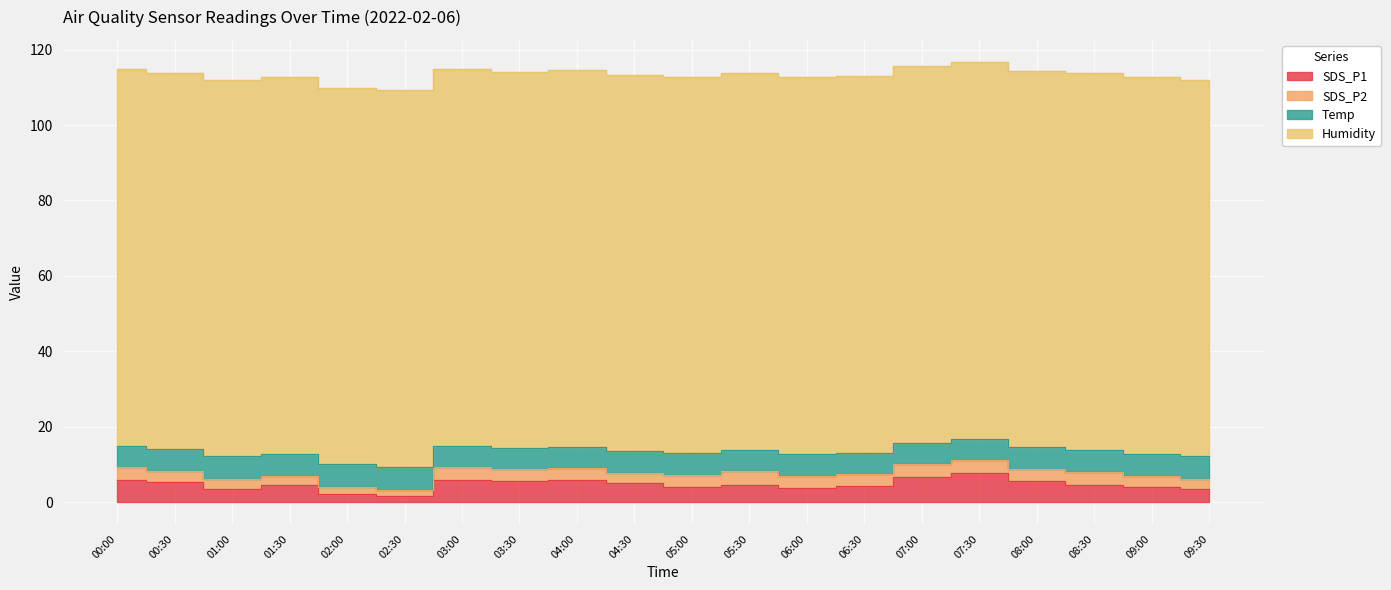

Rank the series at 06:00 from highest to lowest value.

Humidity, Temp, SDS_P1, SDS_P2